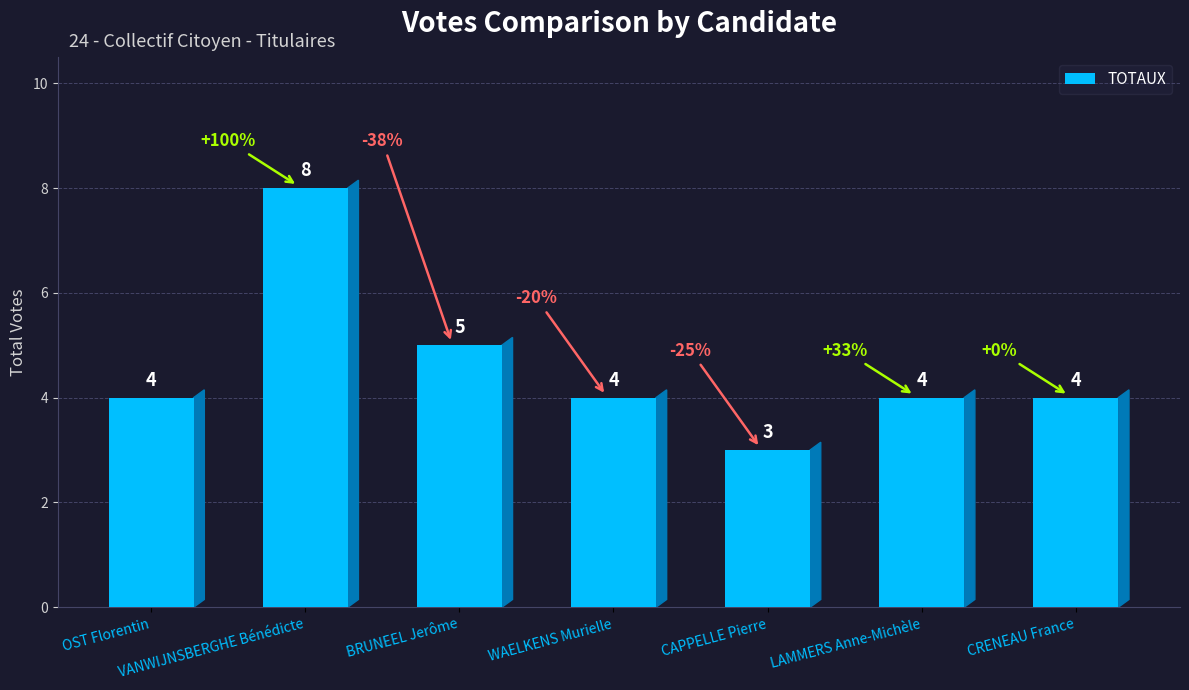

What is the greatest value displayed?

8